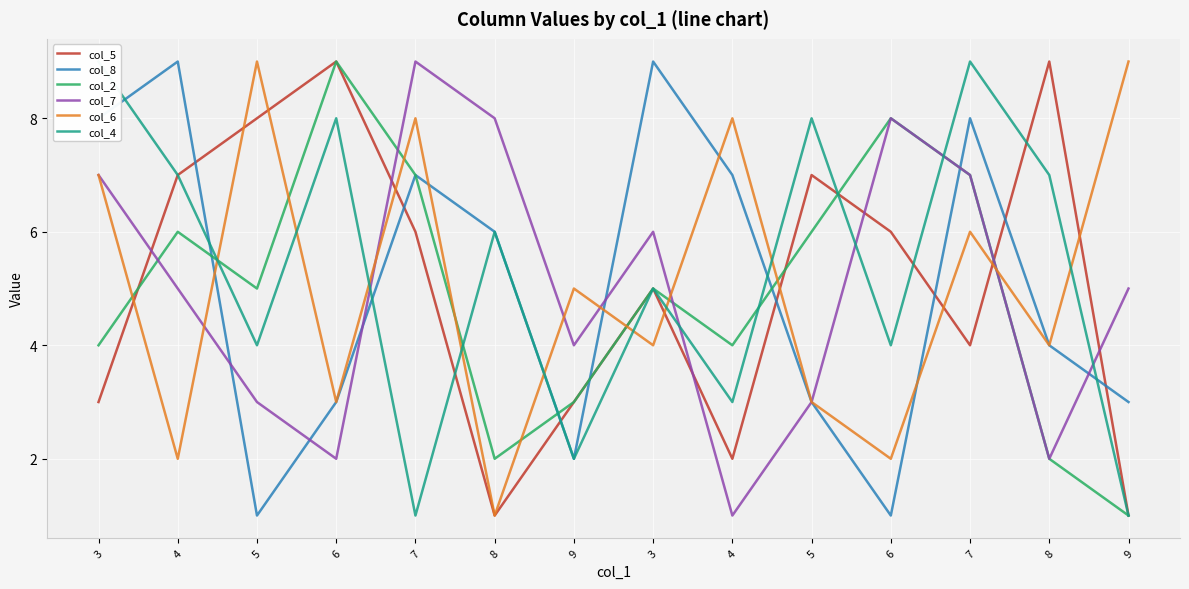

At which label does col_4 reach its peak?

3